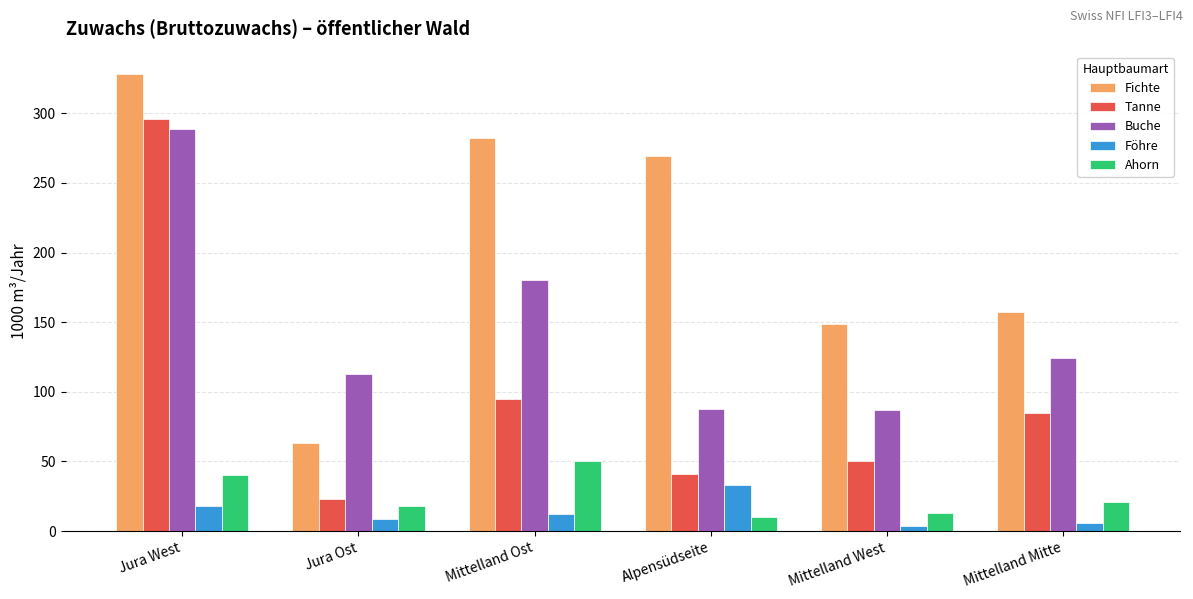

What is the difference between the maximum and minimum values in the Buche series?

202